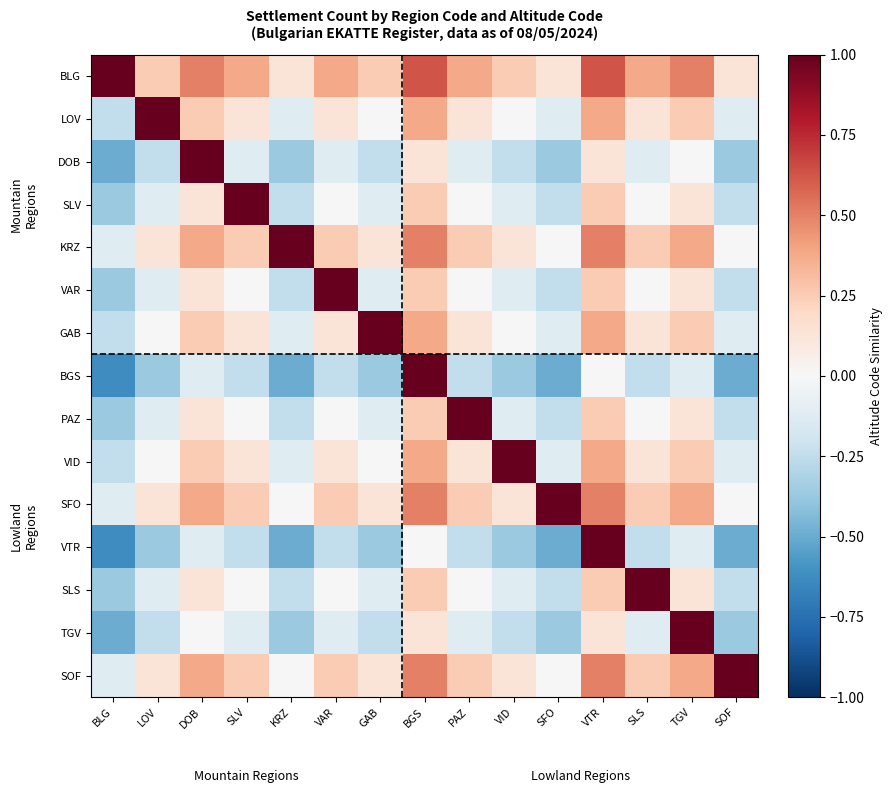

At SLS, list the series in order from largest to smallest.

SLS, BLG, KRZ, SFO, SOF, LOV, GAB, VID, SLV, VAR, PAZ, DOB, TGV, BGS, VTR